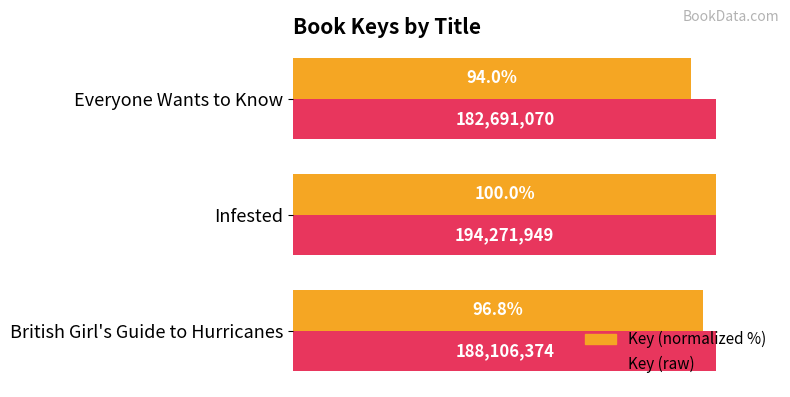

List the series in order of their overall mean, lowest first.

Key (normalized %), Key (raw)